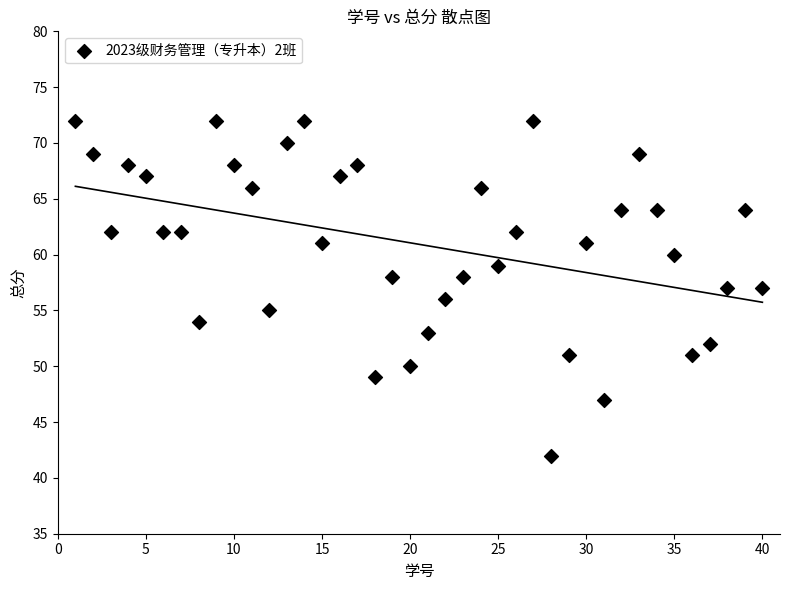

What is the range of Y values (max minus min)?

30